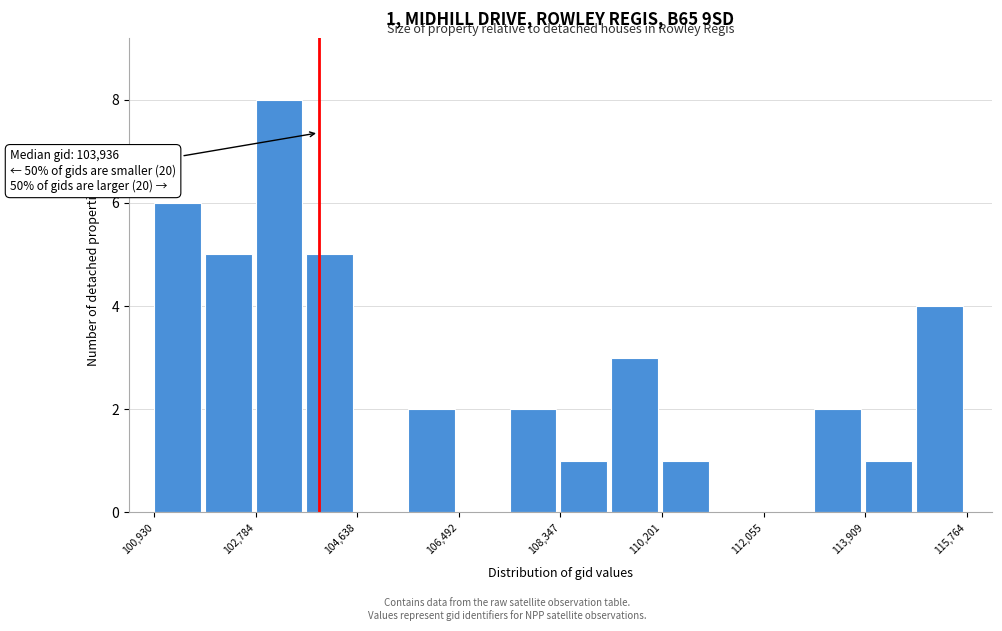

Which range on the x-axis has the tallest bar?

102800 to 103800